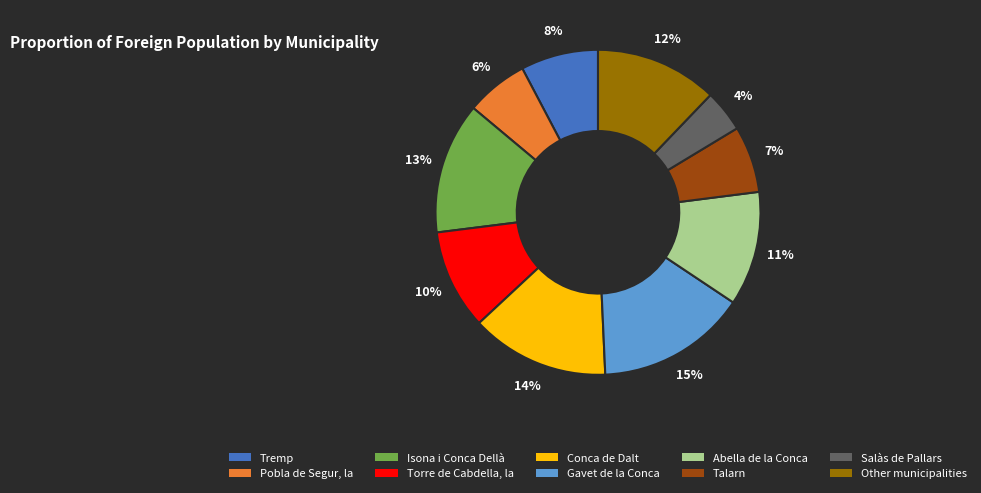

Which category has the biggest portion of the pie?

Gavet de la Conca